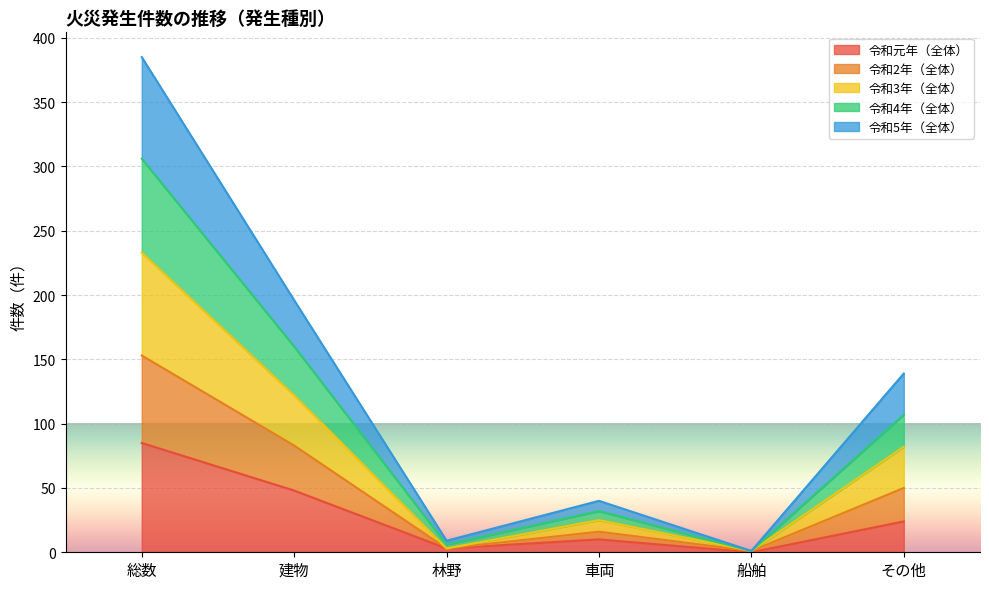

How many lines are shown in the chart?

5